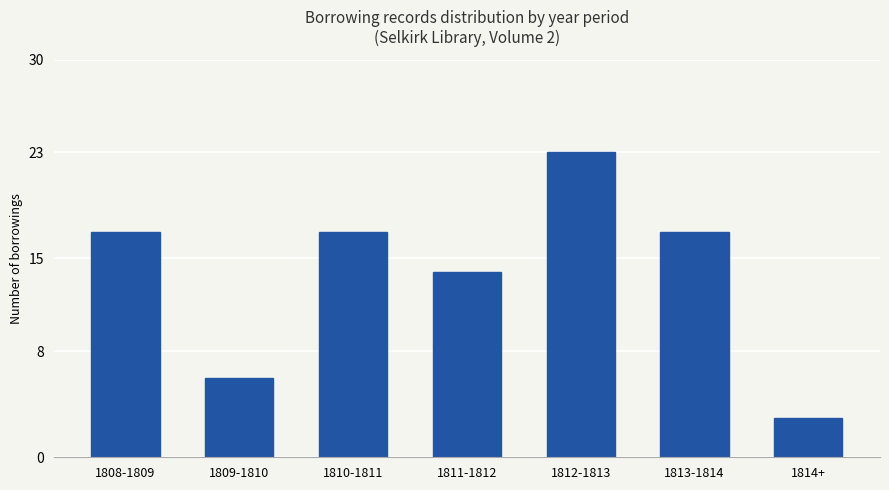

How many bars are there in total?

7